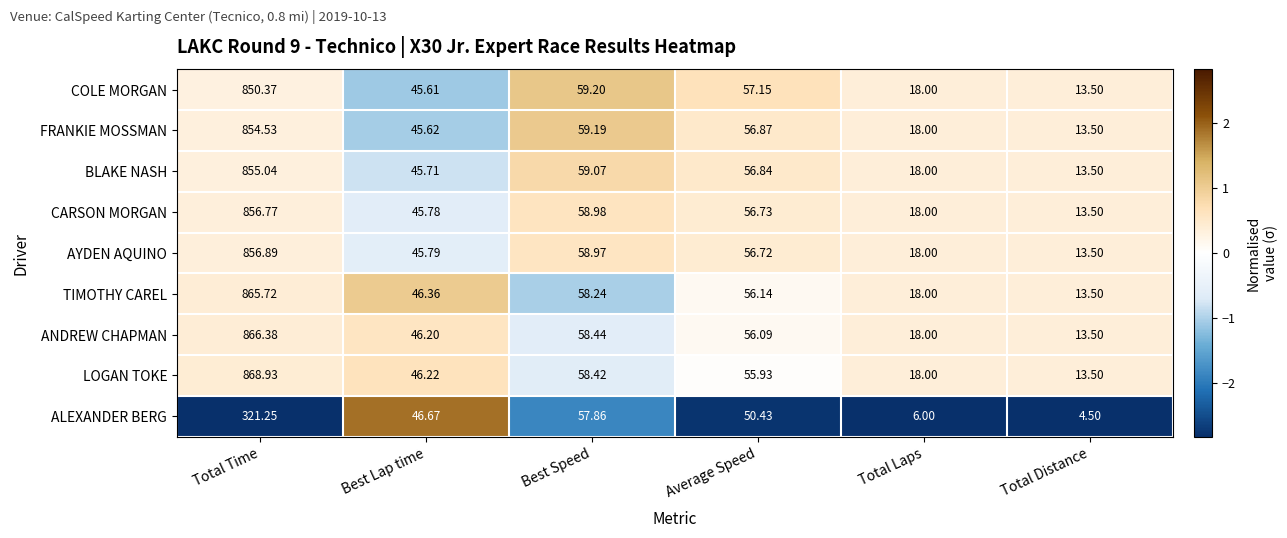

At which label does ANDREW CHAPMAN reach its peak?

Total Time